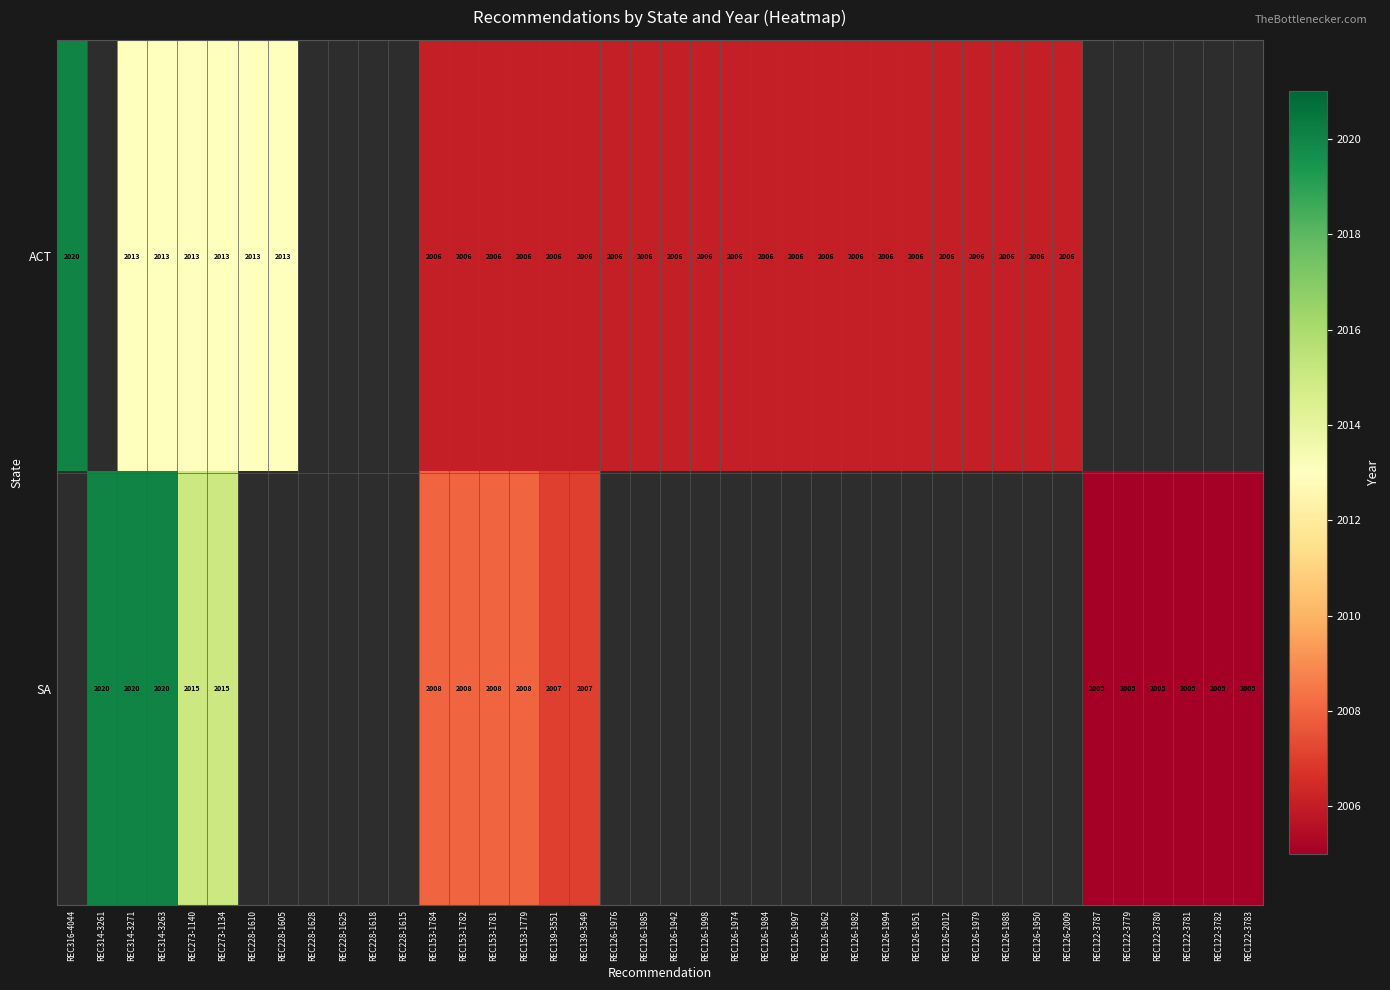

True or false: ACT has a value of 3160 at REC126-1976.

False